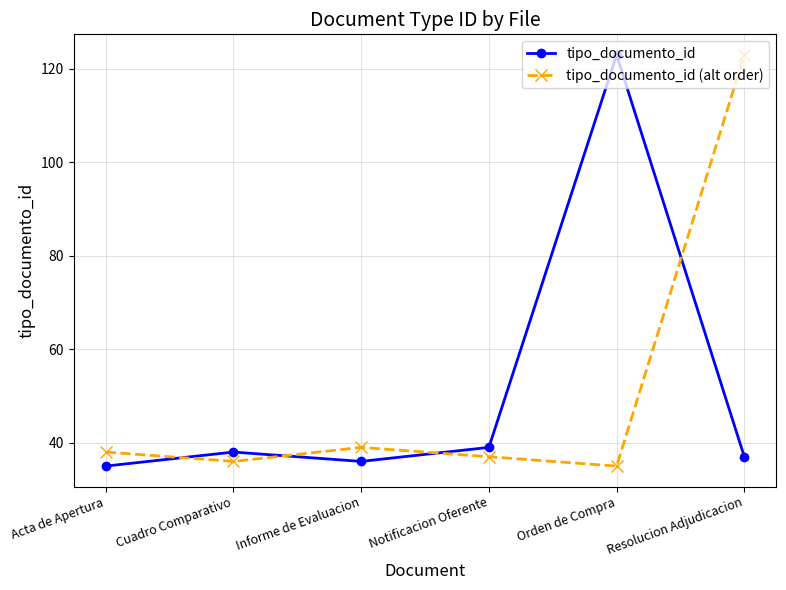

At how many categories does at least one series exceed 105?

2